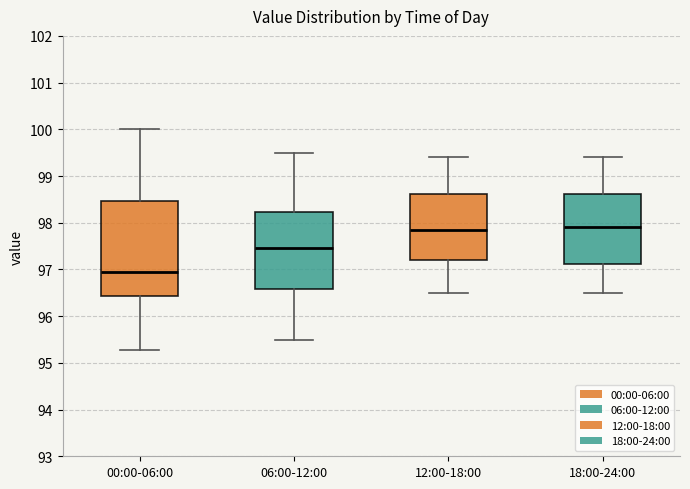

Where is the upper edge of the box for 12:00-18:00 on the y-axis? The values are not printed on the chart, so give them approximately, as read against the axis.

98.6